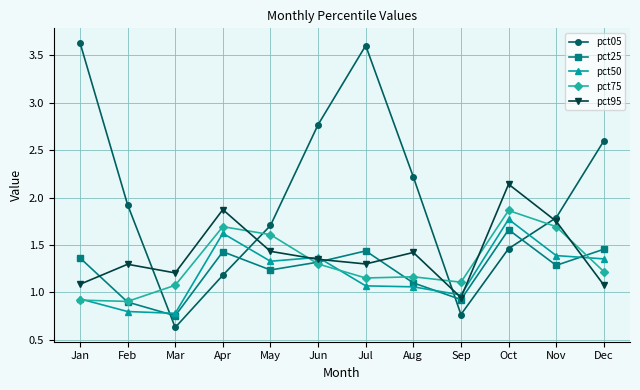

True or false: pct05 has more than 2 points higher than both neighbors.

False